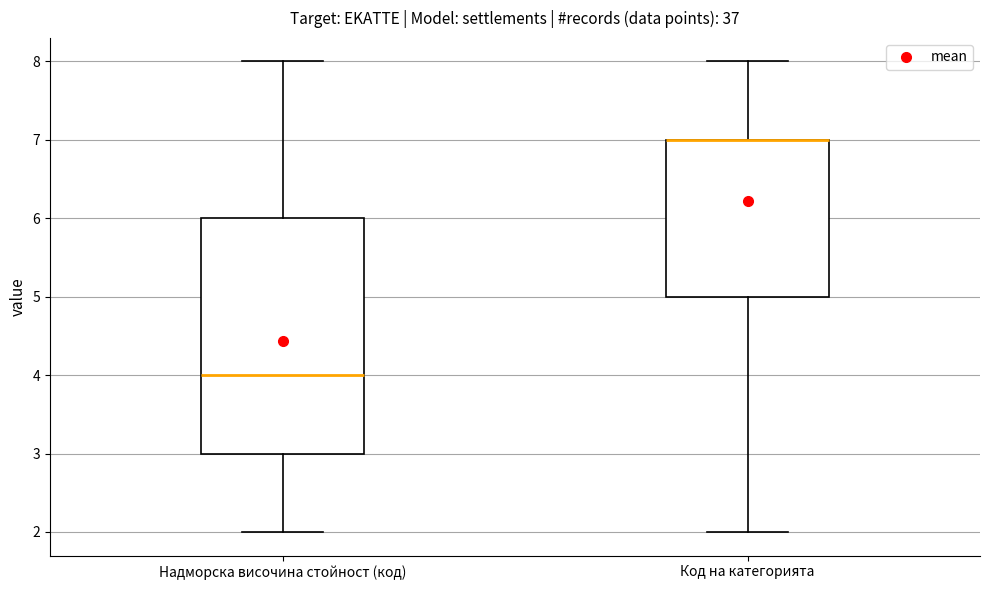

Reading left to right, read every box against the y-axis: the position of its median line, the range the box covers, and the ends of its whiskers. The values are not printed on the chart, so give them approximately, as read against the axis.

Надморска височина стойност (код): median 4, box 3 to 6, whiskers 2 to 8
Код на категорията: median 7 (drawn on the box's upper edge), box 5 to 7, whiskers 2 to 8